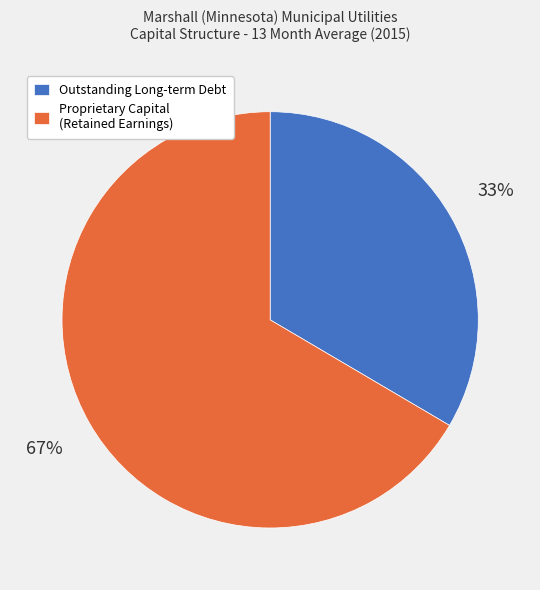

What is the smallest slice in the pie chart?

Outstanding Long-term Debt